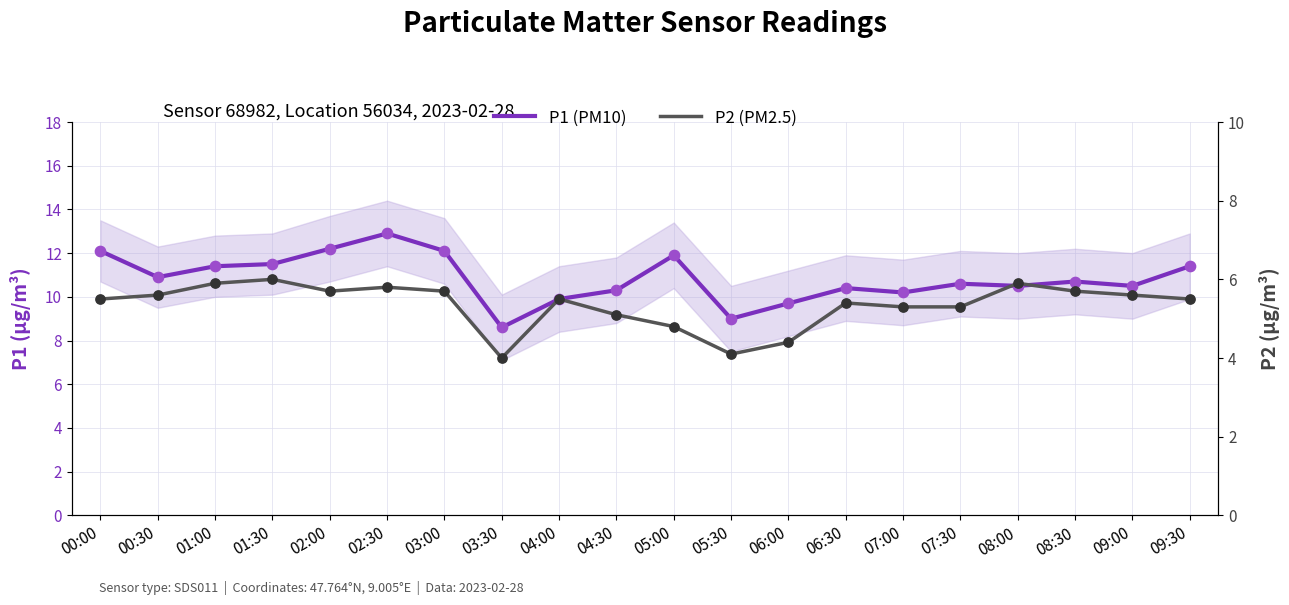

Which series has the widest spread of Y values?

P1 (PM10)